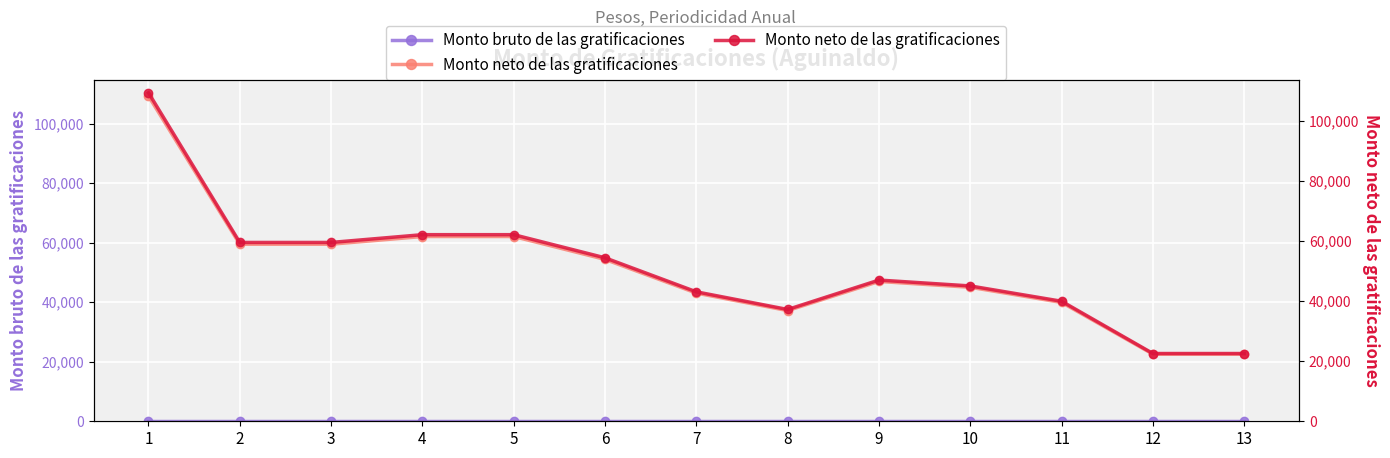

List the series in order of their peak value, lowest first.

Monto bruto de las gratificaciones, Monto neto de las gratificaciones